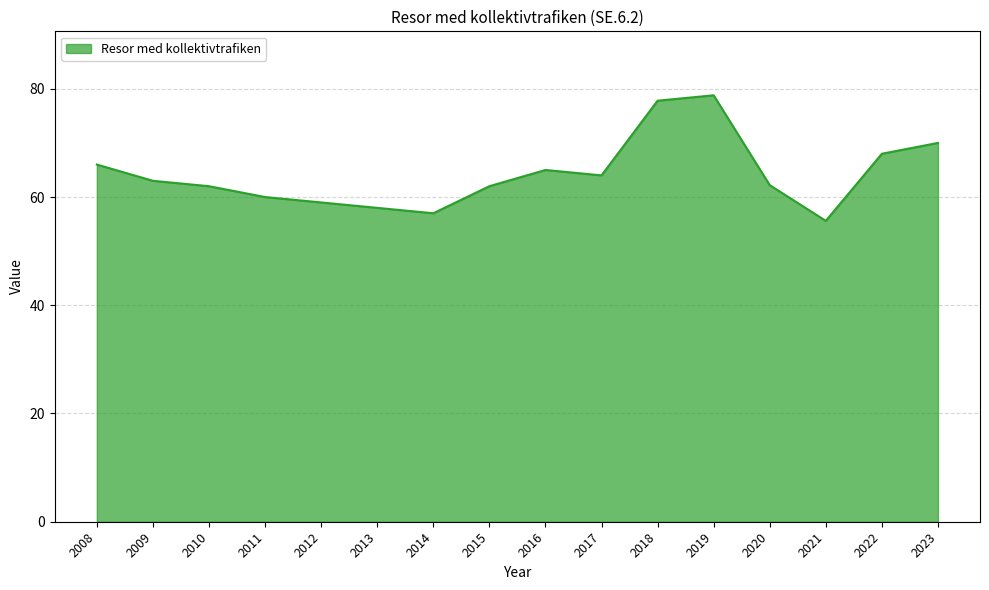

Where is the first local minimum?

2014